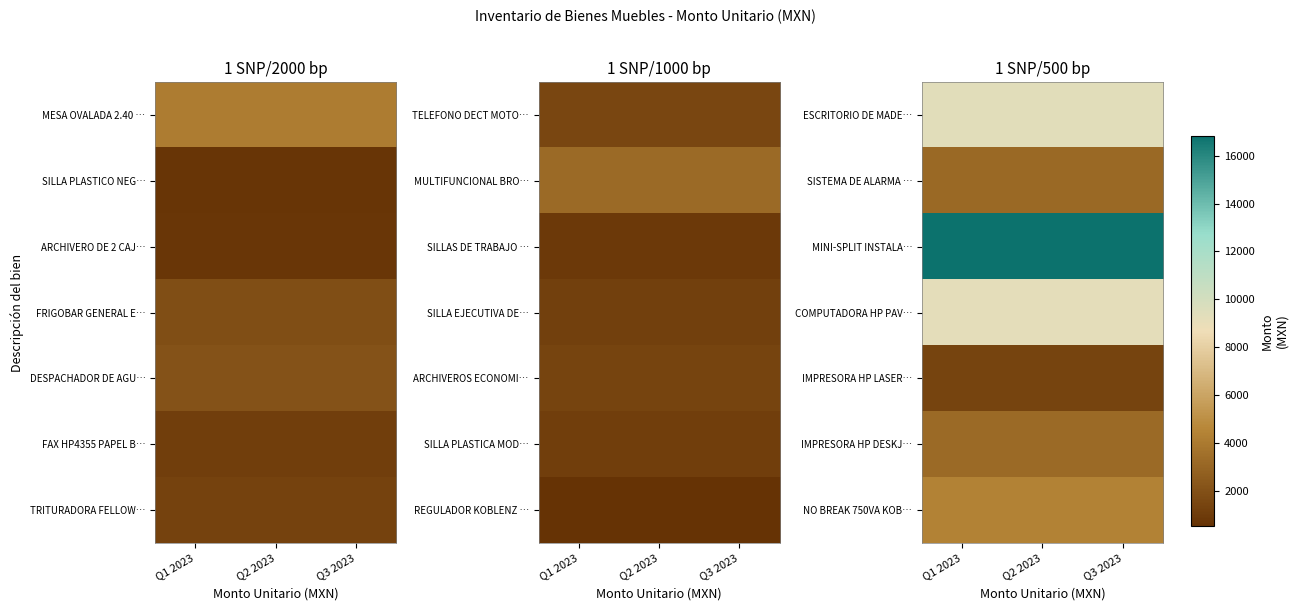

What is the difference between the highest and lowest values at Q2 2023?

15429.9